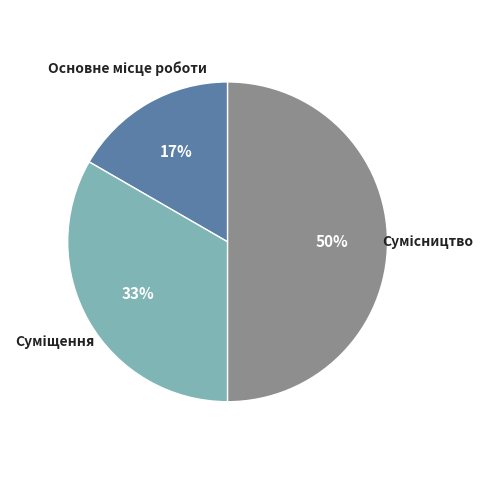

How many segments does this pie chart have?

3